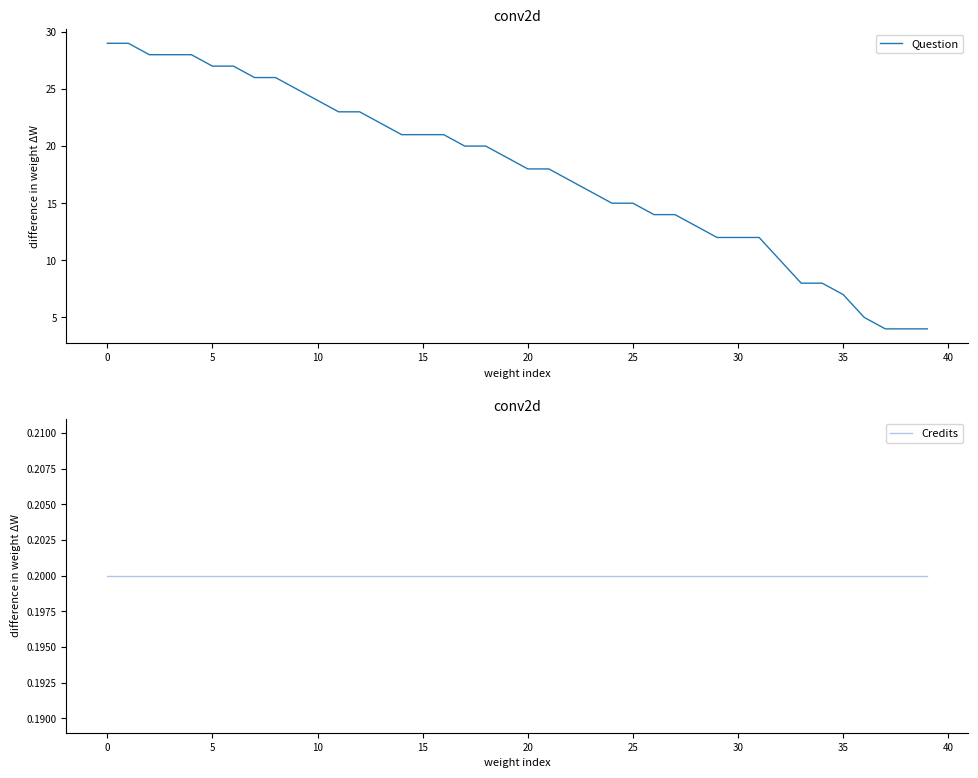

True or false: Question has a value of 16.2 at 5.

False